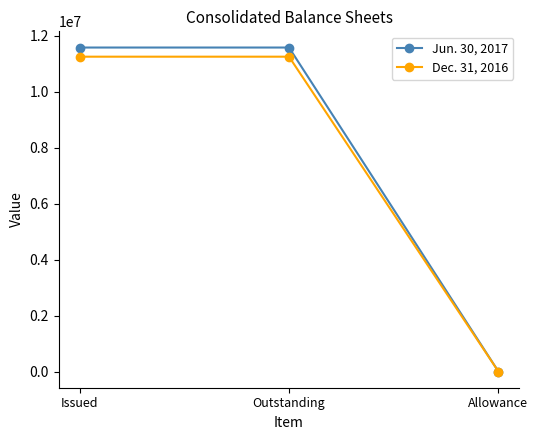

Reading left to right, what are all the values shown in this chart?

Jun. 30, 2017: Issued=11575400	Outstanding=11575400	Allowance=1161
Dec. 31, 2016: Issued=11248458	Outstanding=11248458	Allowance=1100